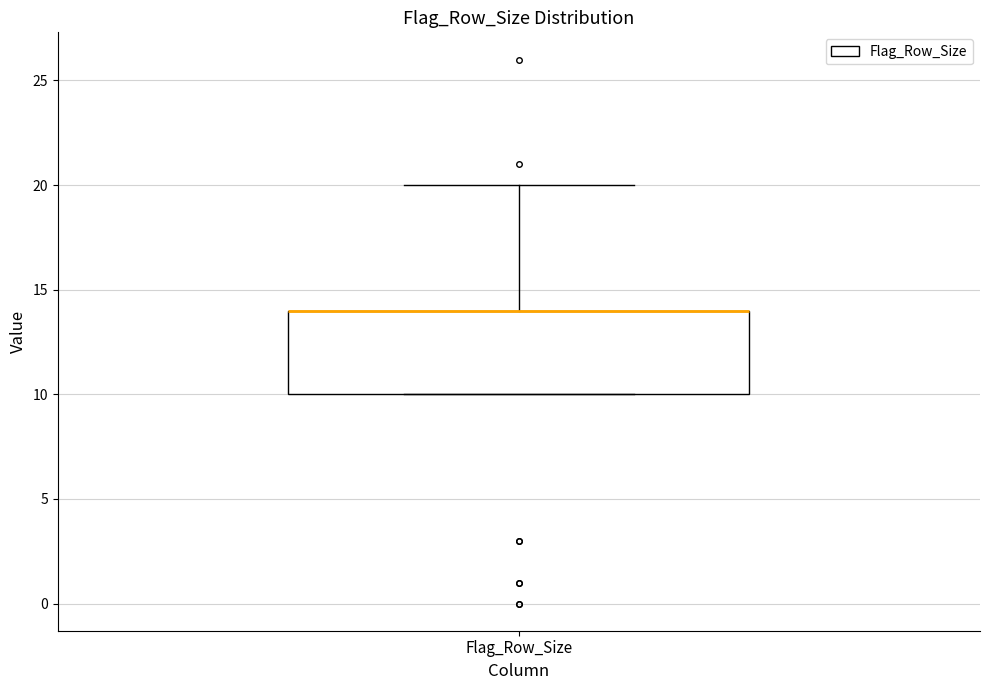

Read this box plot against the y-axis: the position of the median line, the range covered by the box, and the ends of both whiskers. The values are not printed on the chart, so give them approximately, as read against the axis.

median 14 (drawn on the box's upper edge), box 10 to 14, whiskers 10 to 20